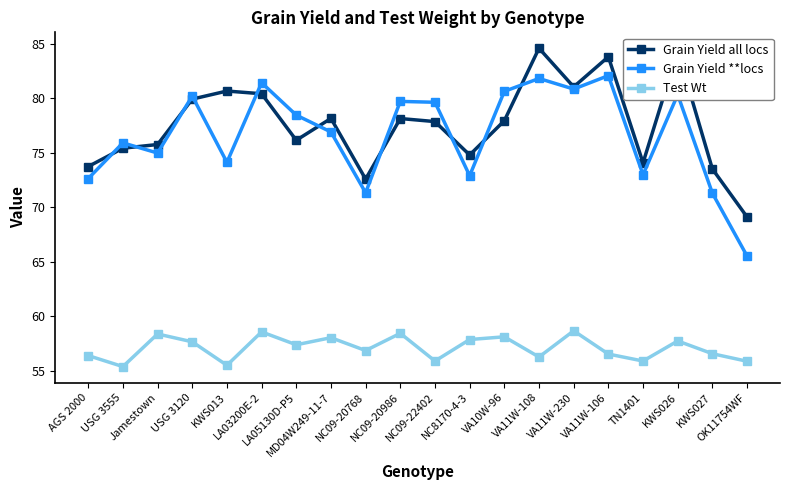

True or false: Test Wt has a value of 55.9 at OK11754WF.

True